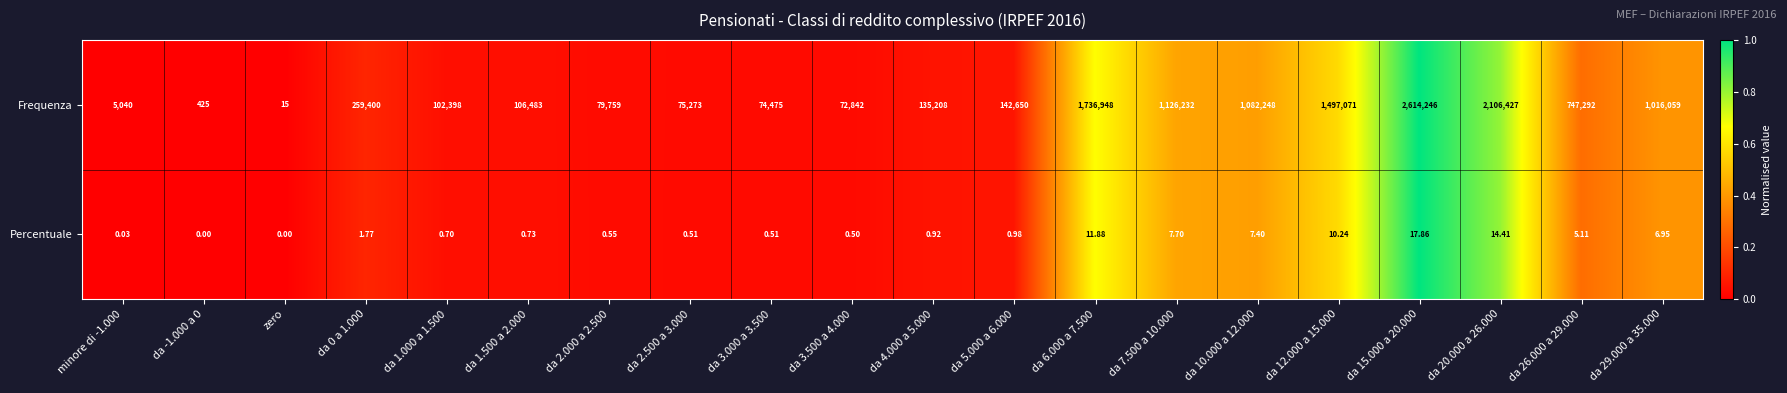

Which series has the widest spread of values?

Frequenza